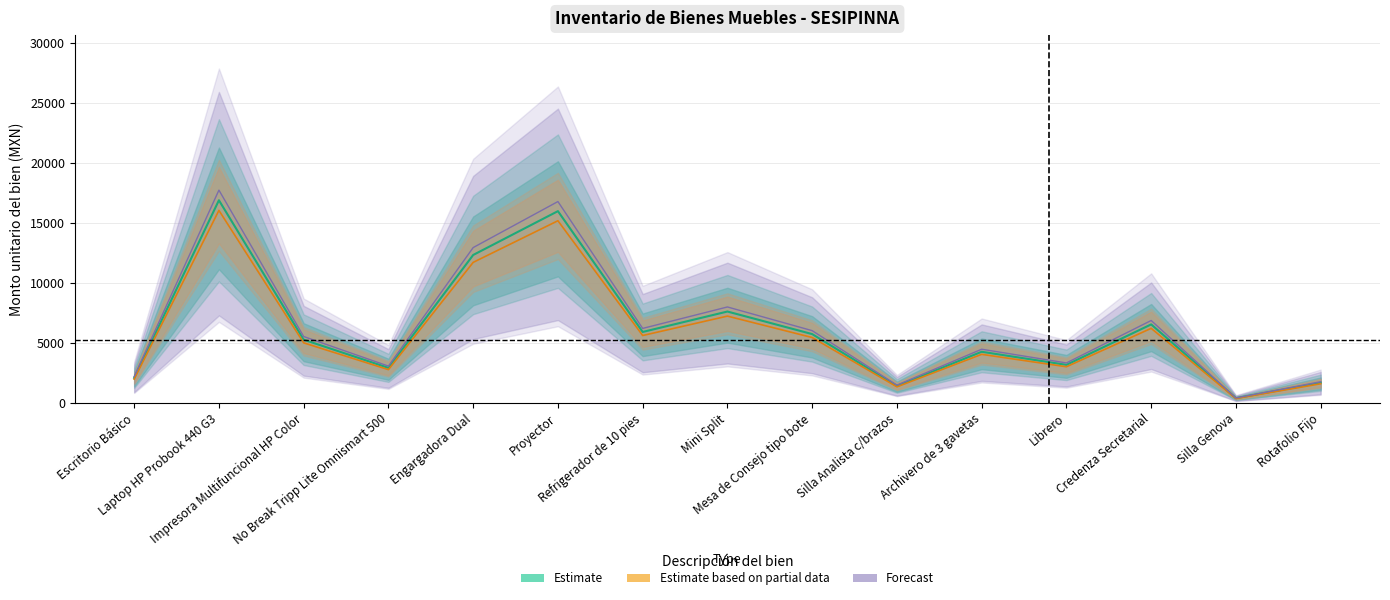

Which has a higher value, Proyector or Credenza Secretarial?

Proyector